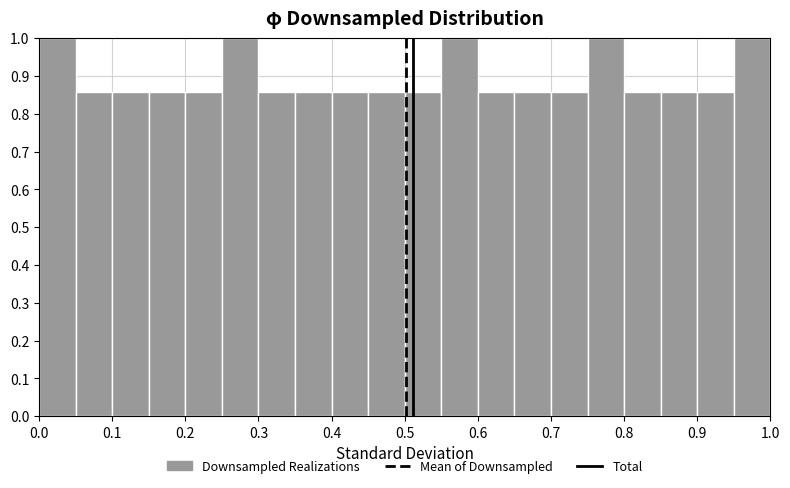

Reading left to right, transcribe this chart: for each bar, give the range it covers on the x-axis and its height. The values are not printed on the chart, so give them approximately, as read against the axis.

0.00 to 0.05: 1.00
0.05 to 0.10: 0.86
0.10 to 0.15: 0.86
0.15 to 0.20: 0.86
0.20 to 0.25: 0.86
0.25 to 0.30: 1.00
0.30 to 0.35: 0.86
0.35 to 0.40: 0.86
0.40 to 0.45: 0.86
0.45 to 0.50: 0.86
0.50 to 0.55: 0.86
0.55 to 0.60: 1.00
0.60 to 0.65: 0.86
0.65 to 0.70: 0.86
0.70 to 0.75: 0.86
0.75 to 0.80: 1.00
0.80 to 0.85: 0.86
0.85 to 0.90: 0.86
0.90 to 0.95: 0.86
0.95 to 1.00: 1.00